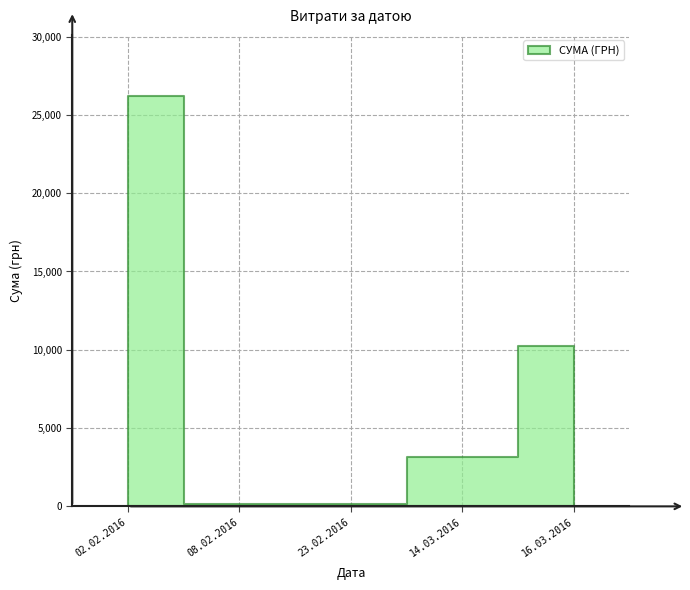

What is the label of the 6th point from the right?

02.02.2016